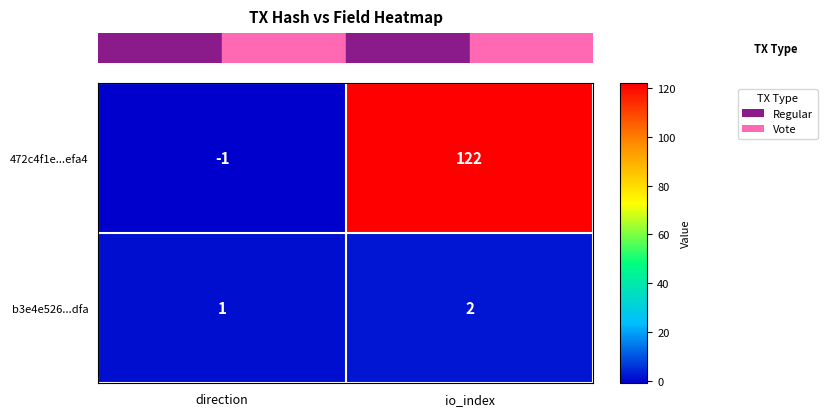

Reading left to right, what are all the values shown in this chart?

472c4f1e...efa4: -1	122
b3e4e526...dfa: 1	2